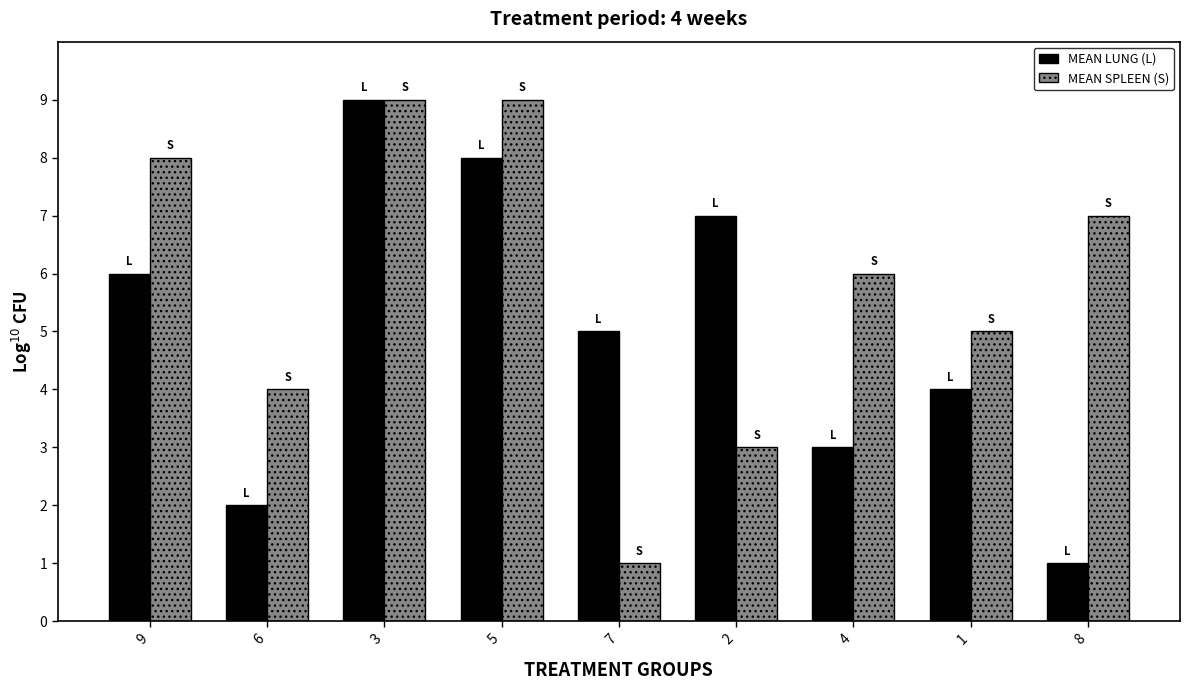

What is the sum of all MEAN SPLEEN (S) values?

52